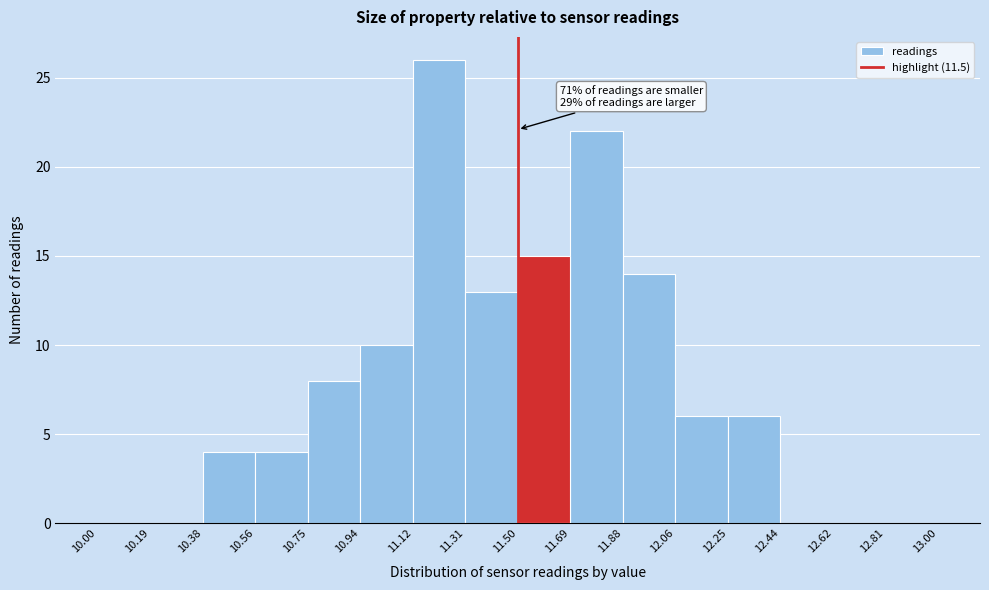

Which range on the x-axis has the tallest bar?

11.12 to 11.31